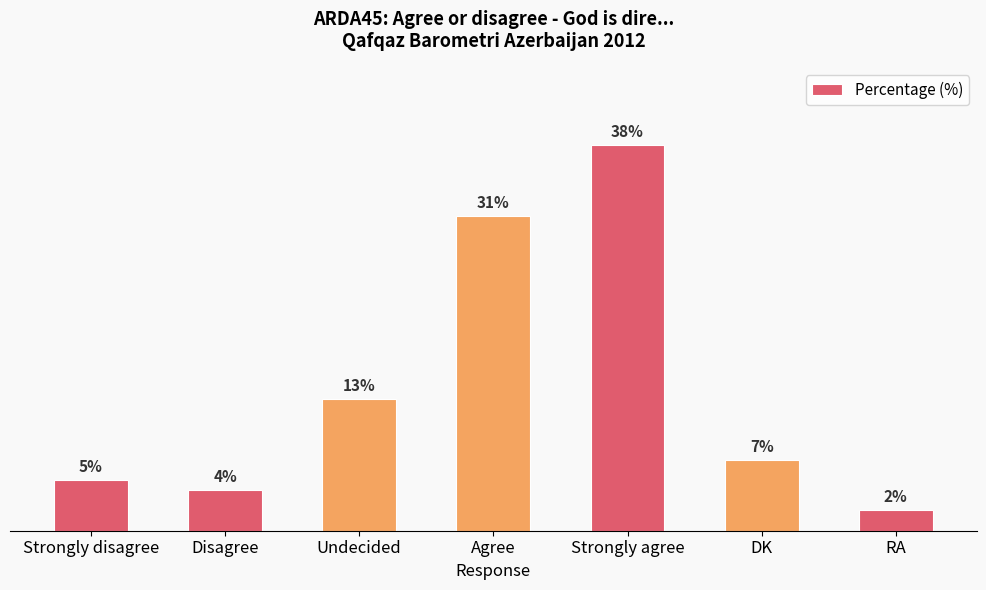

At which label is the value closest to 20?

Undecided